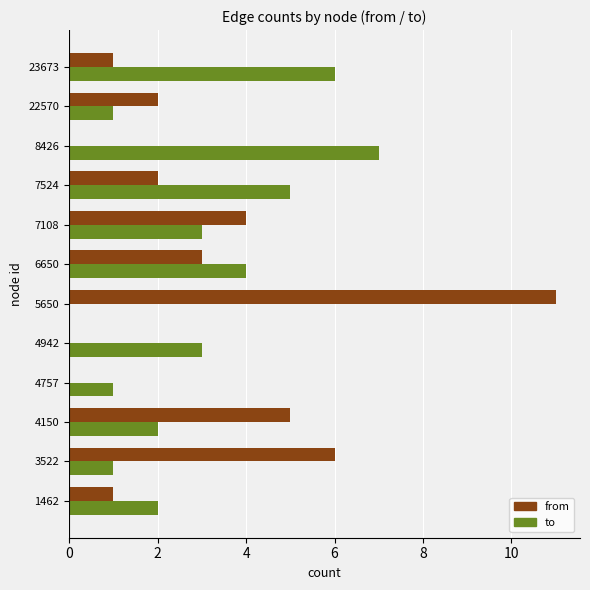

At which category is the sum across all series the highest?

5650